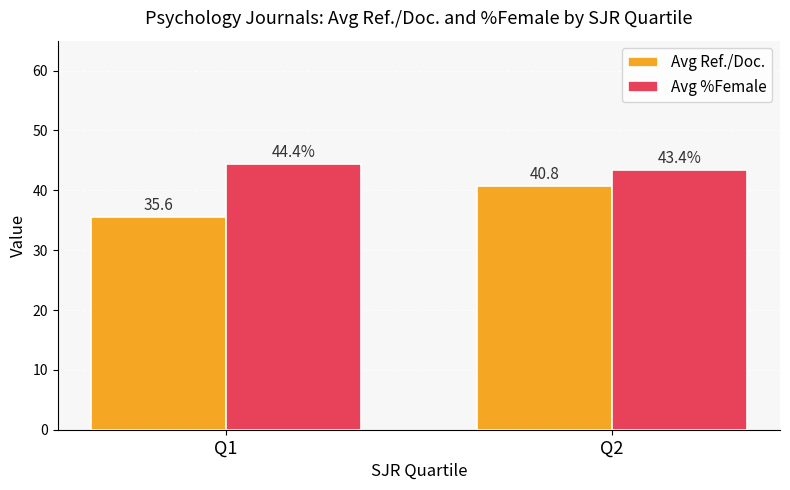

What is the smallest value displayed?

35.6